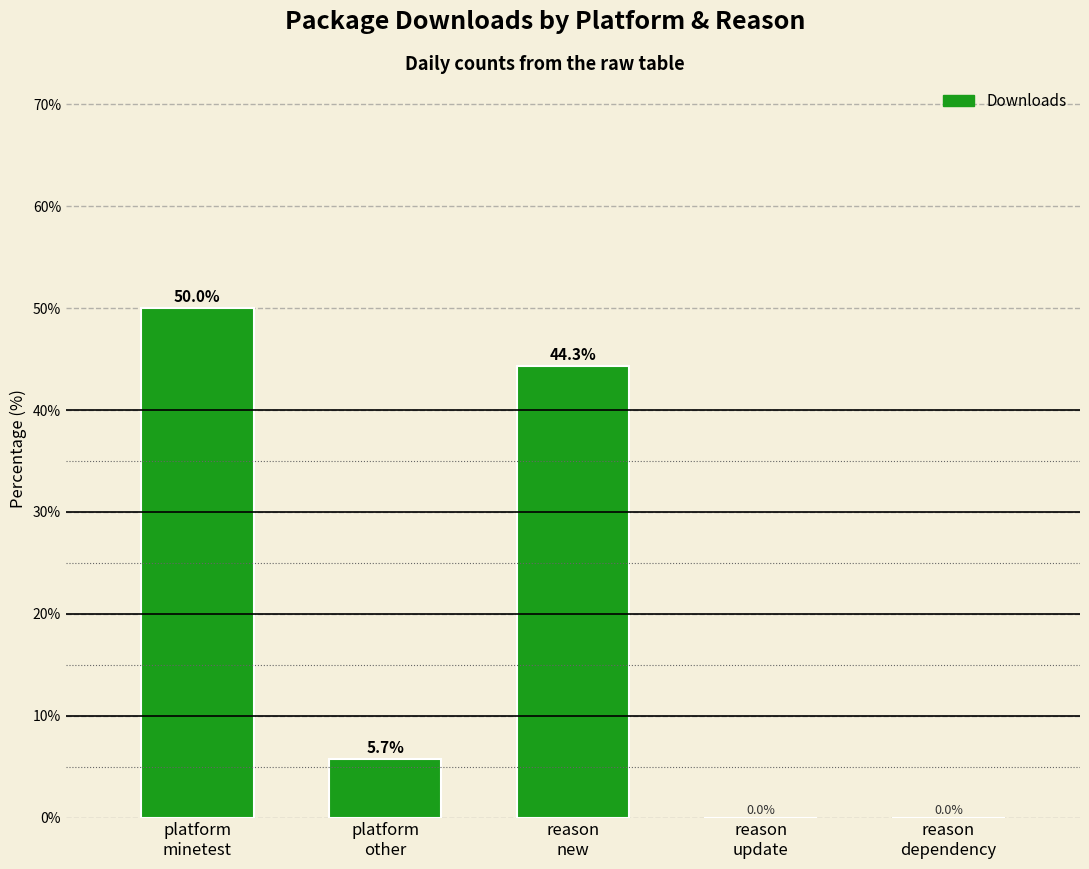

Reading left to right, transcribe all the data shown in this chart.

platform
minetest=50.0	platform
other=5.7	reason
new=44.3	reason
update=0.0	reason
dependency=0.0